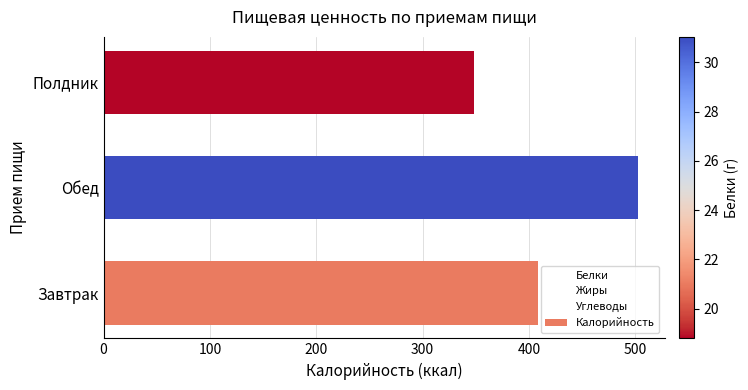

Approximately how many times larger is the value at Завтрак compared to Полдник?

1.2